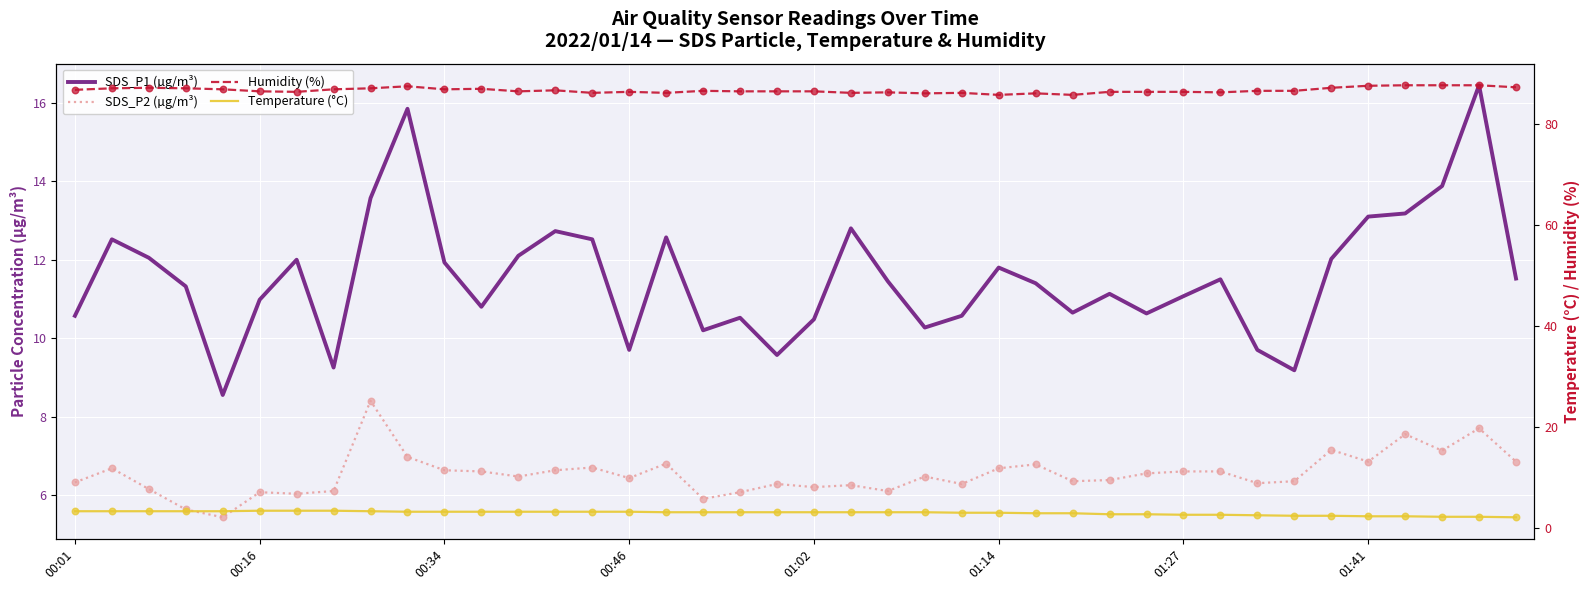

What are all the series names shown in the legend?

SDS_P1 (µg/m³), SDS_P2 (µg/m³), Humidity (%), Temperature (°C)